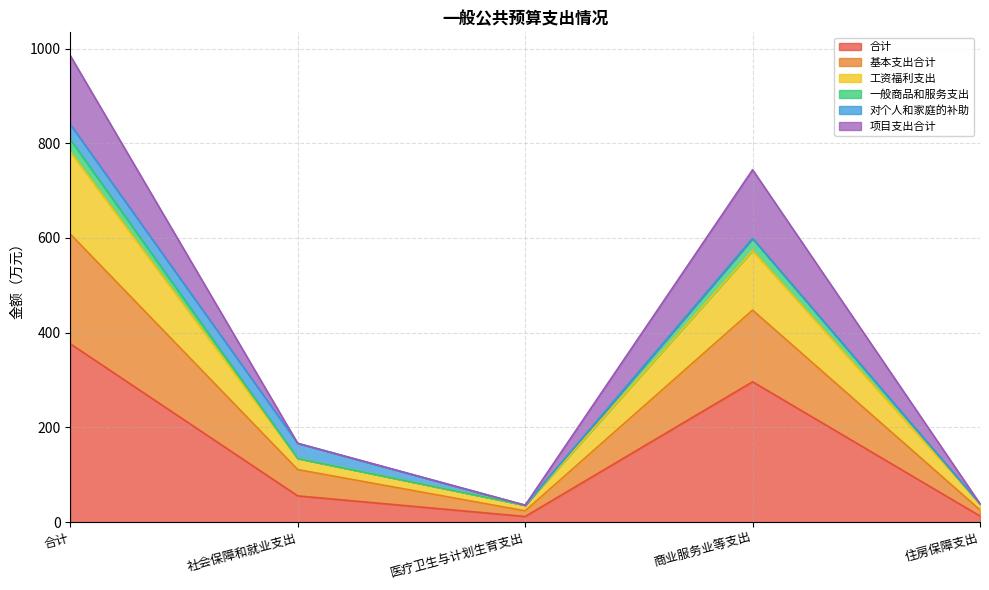

Does the chart have visible grid lines?

Yes